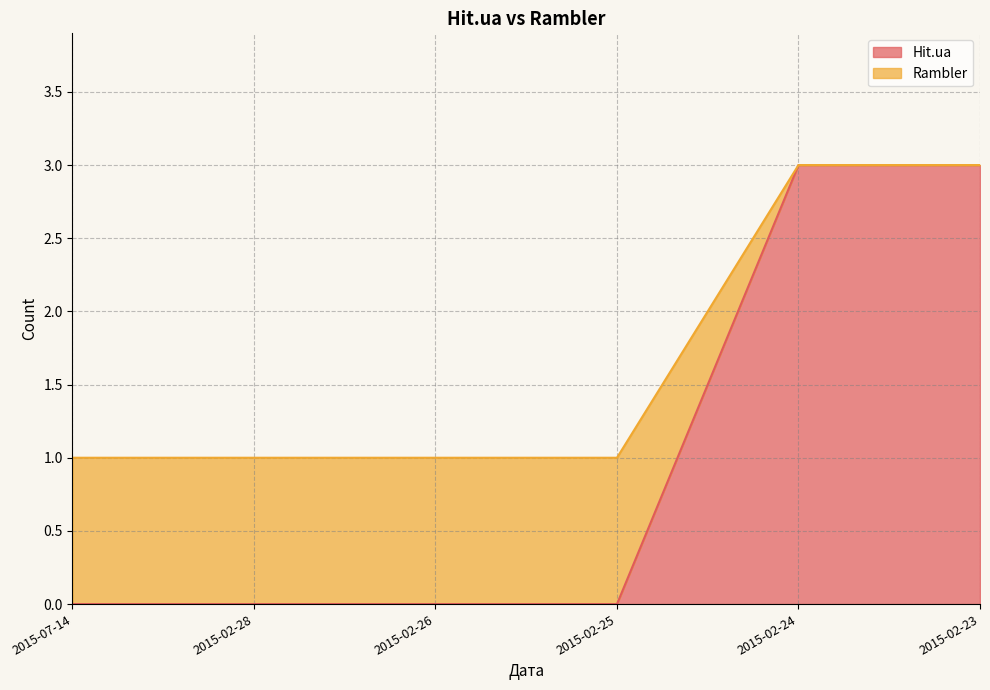

How many series are shown in this chart?

2